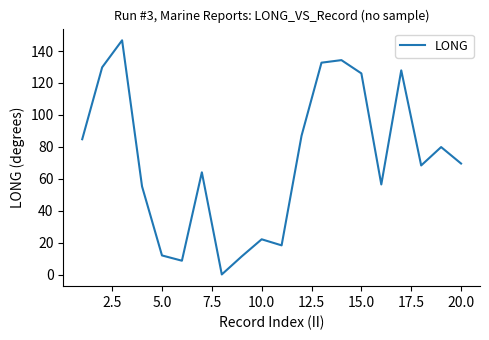

What is the difference between the maximum and minimum values?

146.5